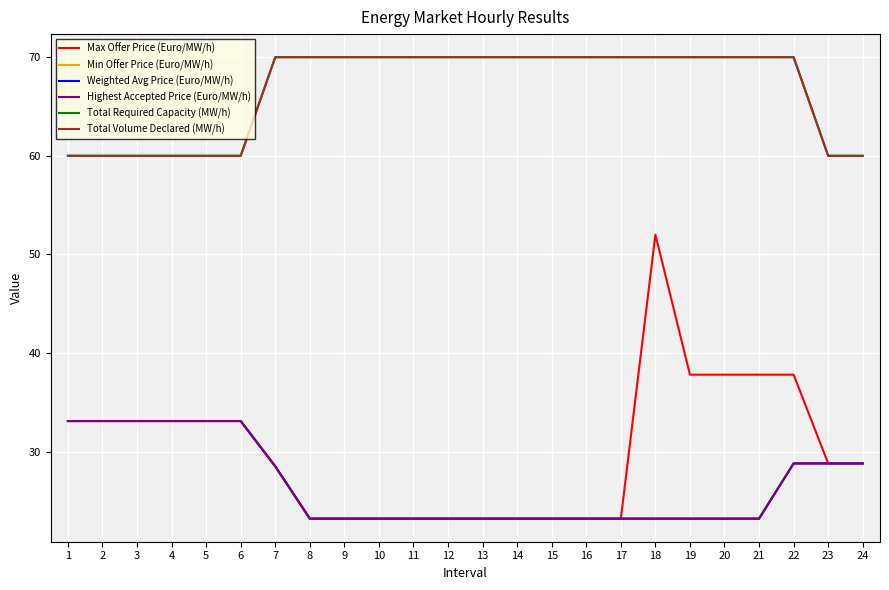

True or false: Total Volume Declared (MW/h) and Total Required Capacity (MW/h) intersect in this chart.

False